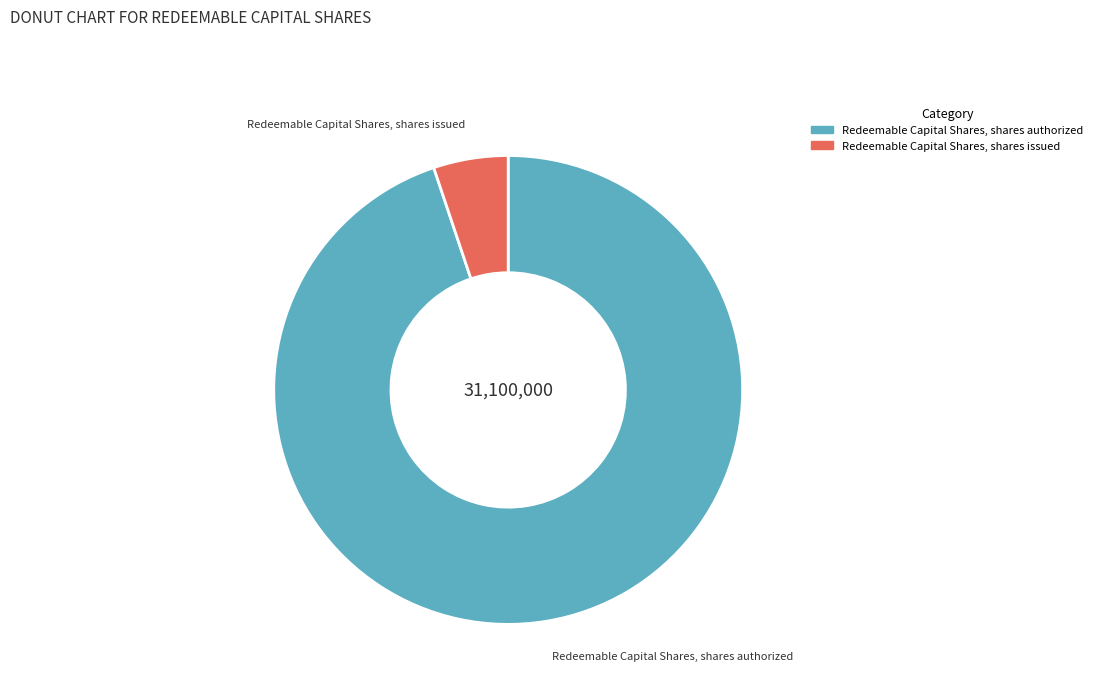

How many segments does this pie chart have?

2